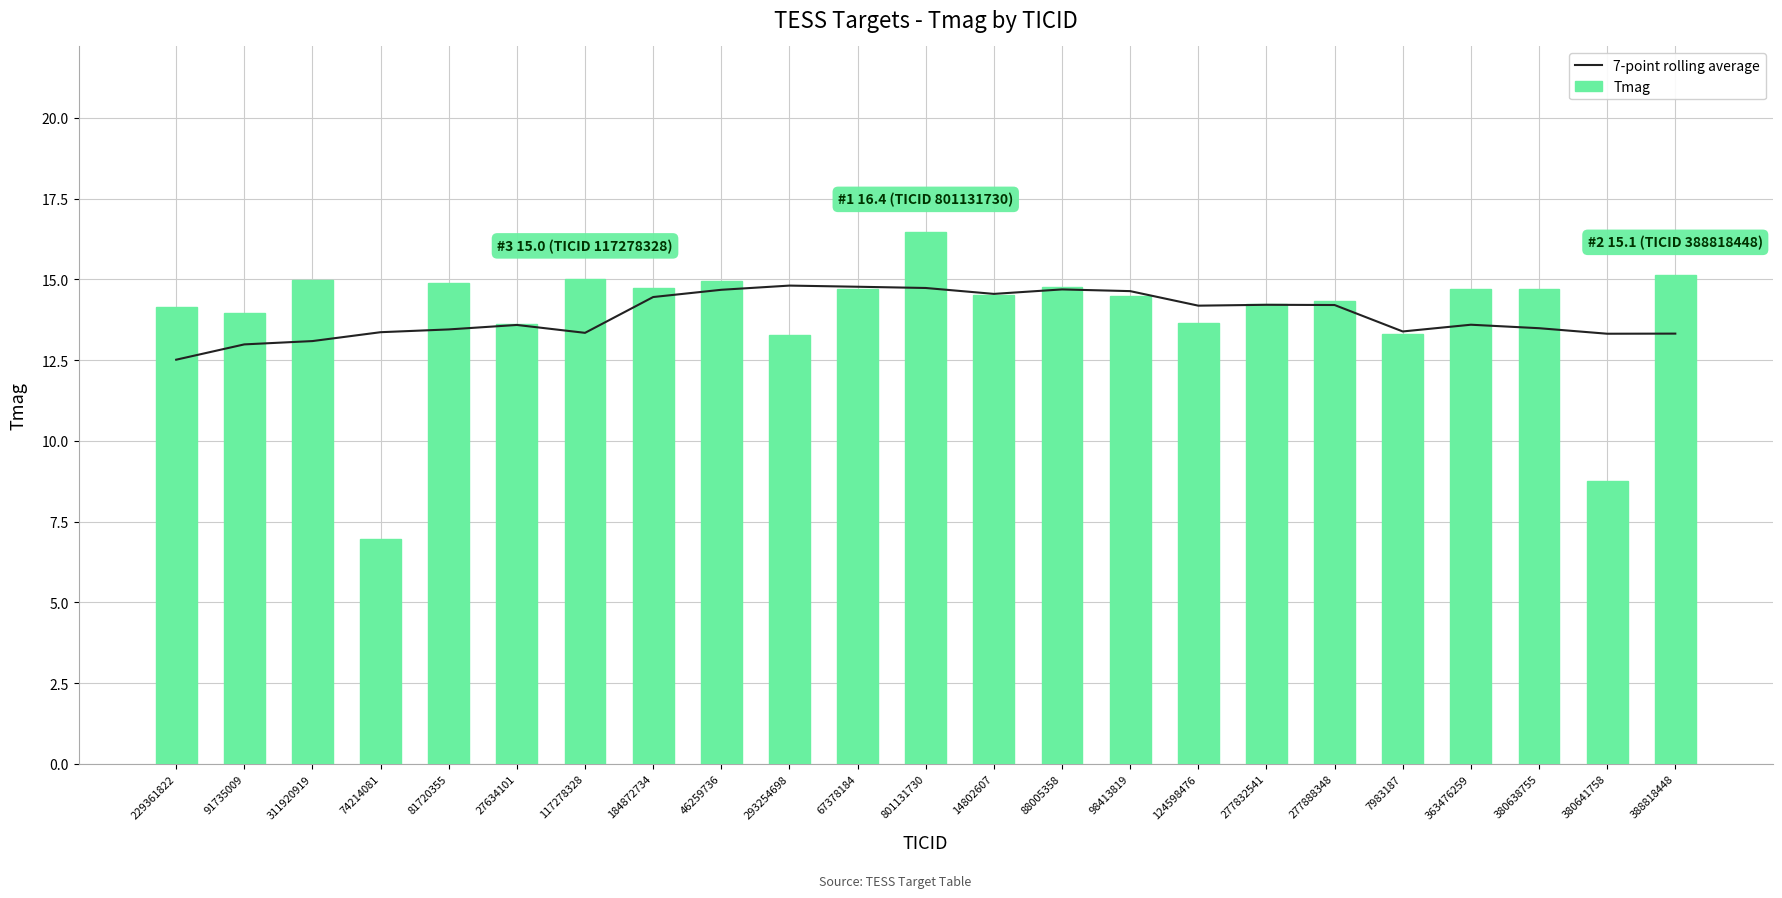

Between 363476259 and 184872734, which is larger?

184872734